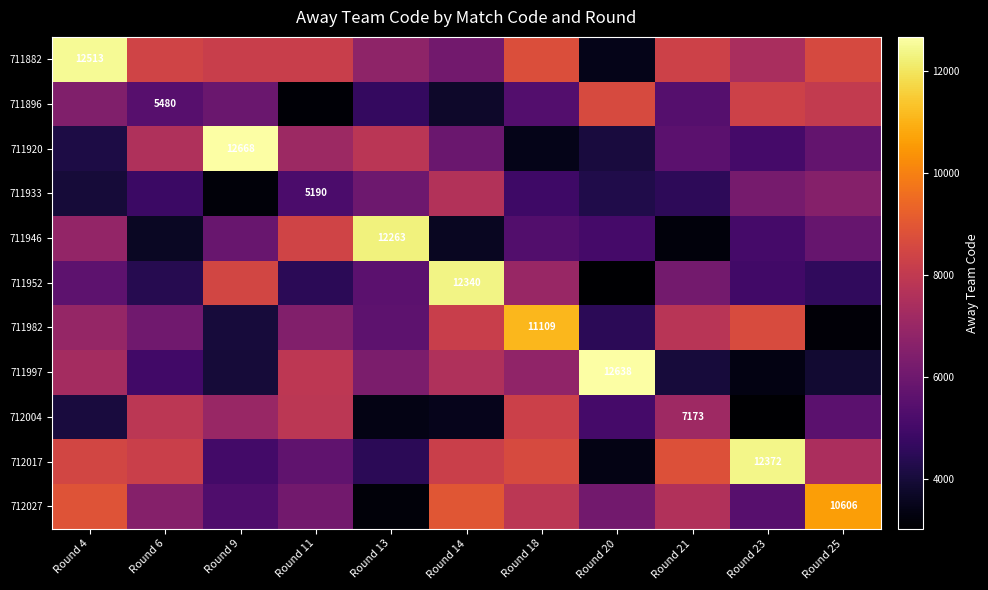

At which label does 711952 first exceed 5556?

Round 4